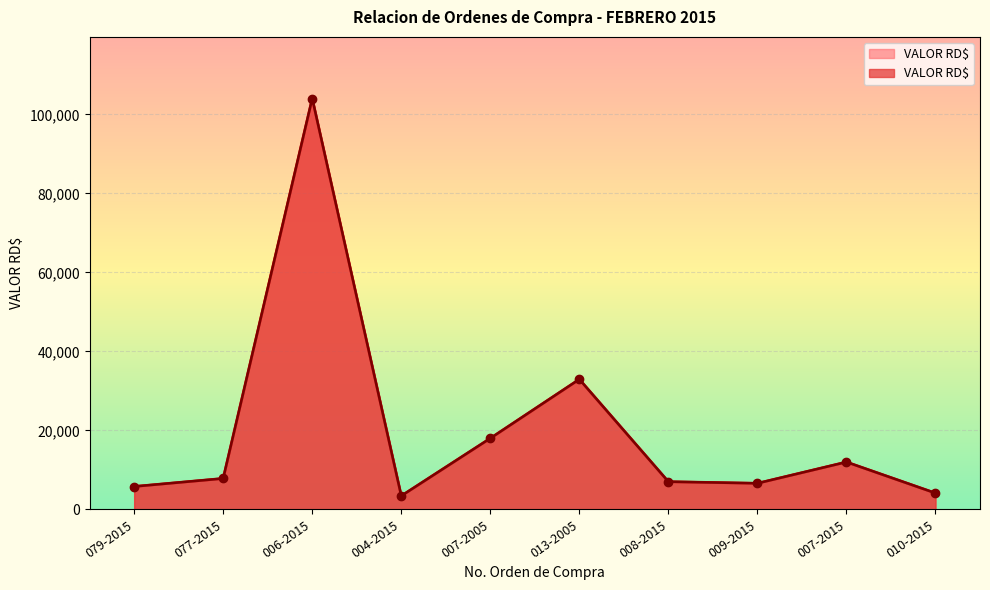

Reading right to left, transcribe all the data shown in this chart.

010-2015=4130.0	007-2015=12000.0	009-2015=6613.9	008-2015=7021.0	013-2005=32941.0	007-2005=18000.0	004-2015=3428.0	006-2015=104000.0	077-2015=7841.1	079-2015=5805.6